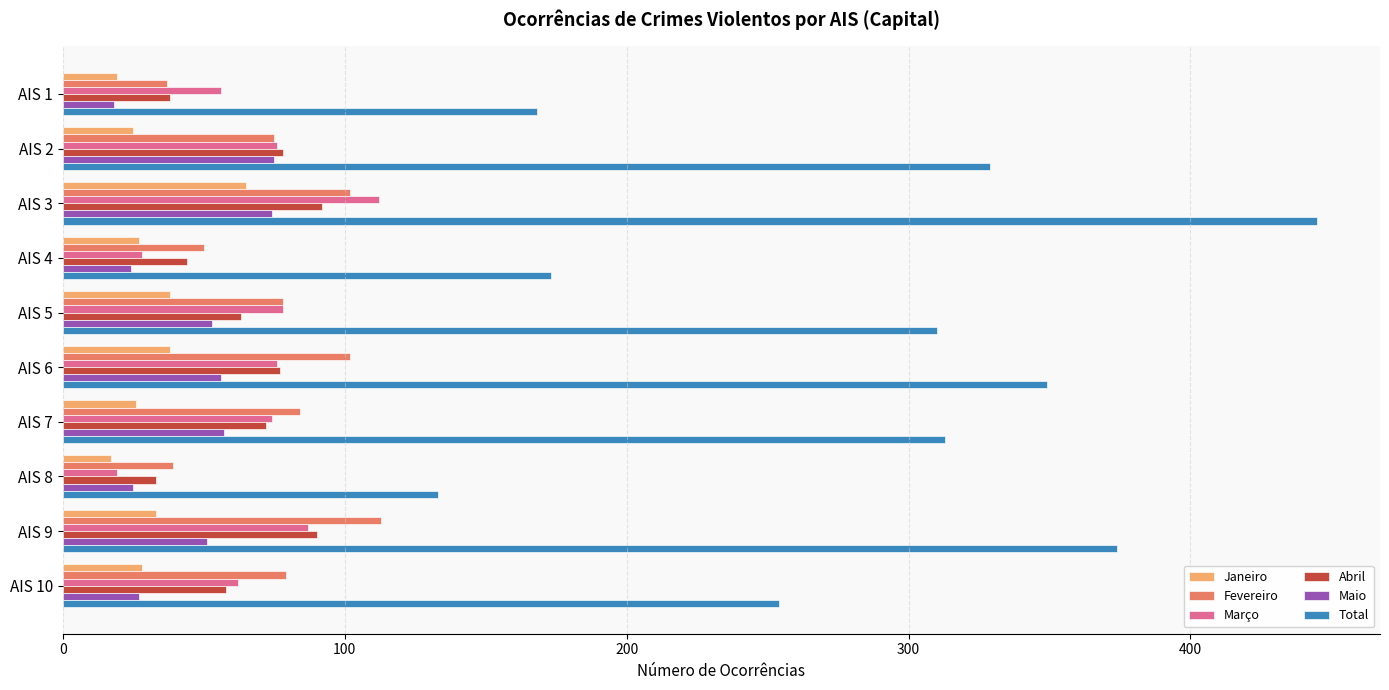

The value of Fevereiro at AIS 4 is 31. True or false?

False